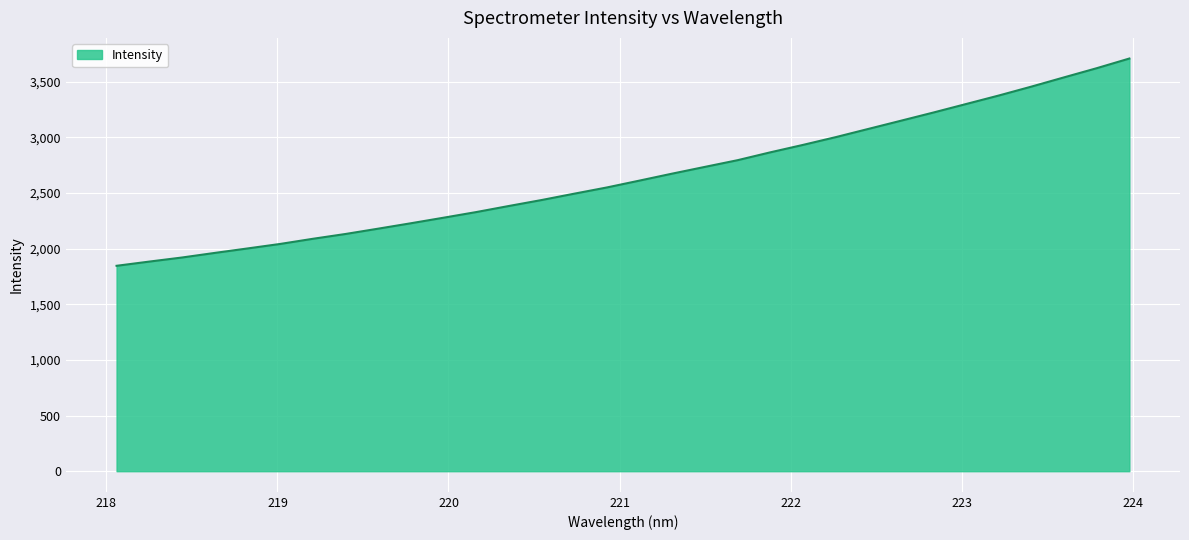

What is the difference between the maximum and minimum values?

1862.8